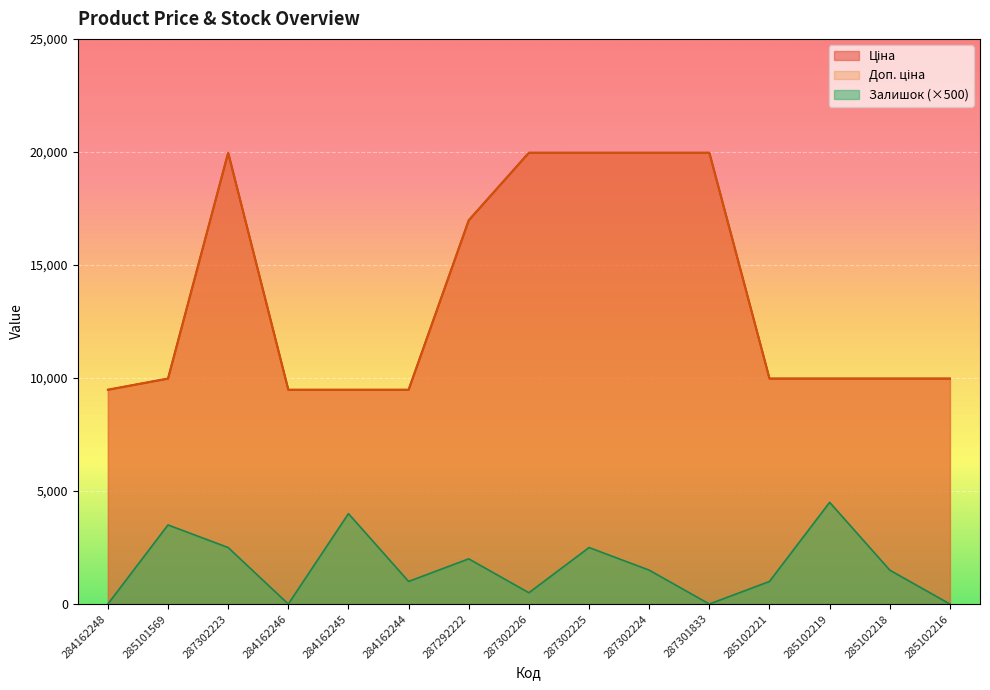

At which label does Залишок first exceed 1500?

285101569